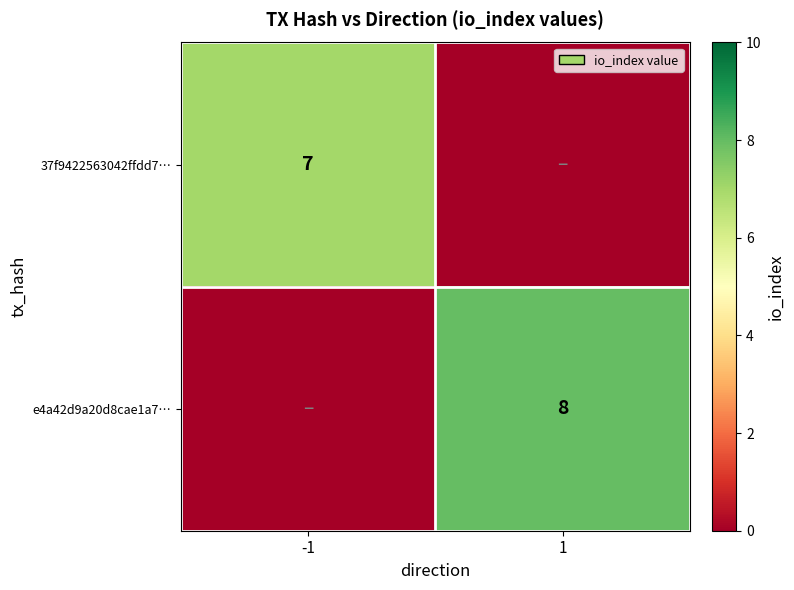

The e4a42d9a20d8cae1a7… series shows 8 at 1. True or false?

True